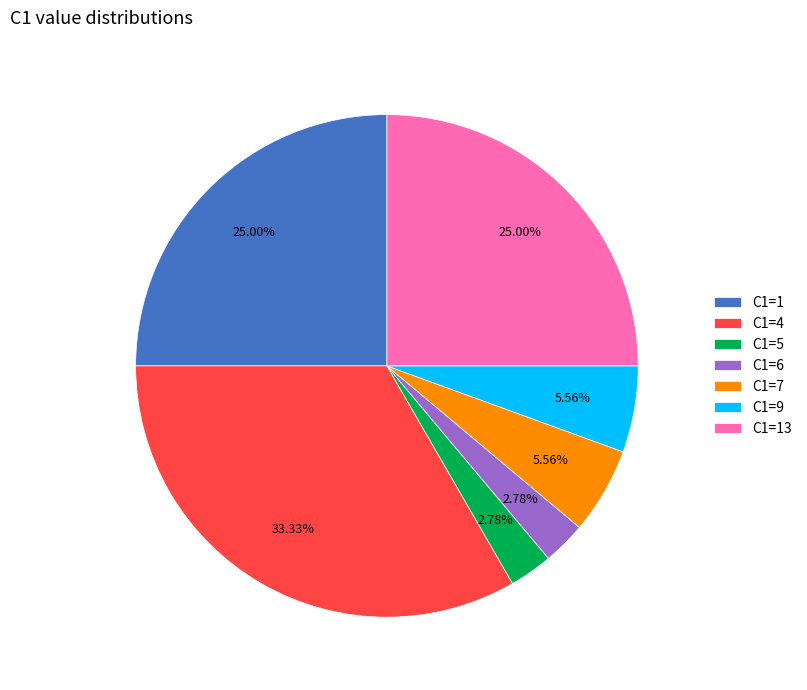

Does any single category account for the majority?

No